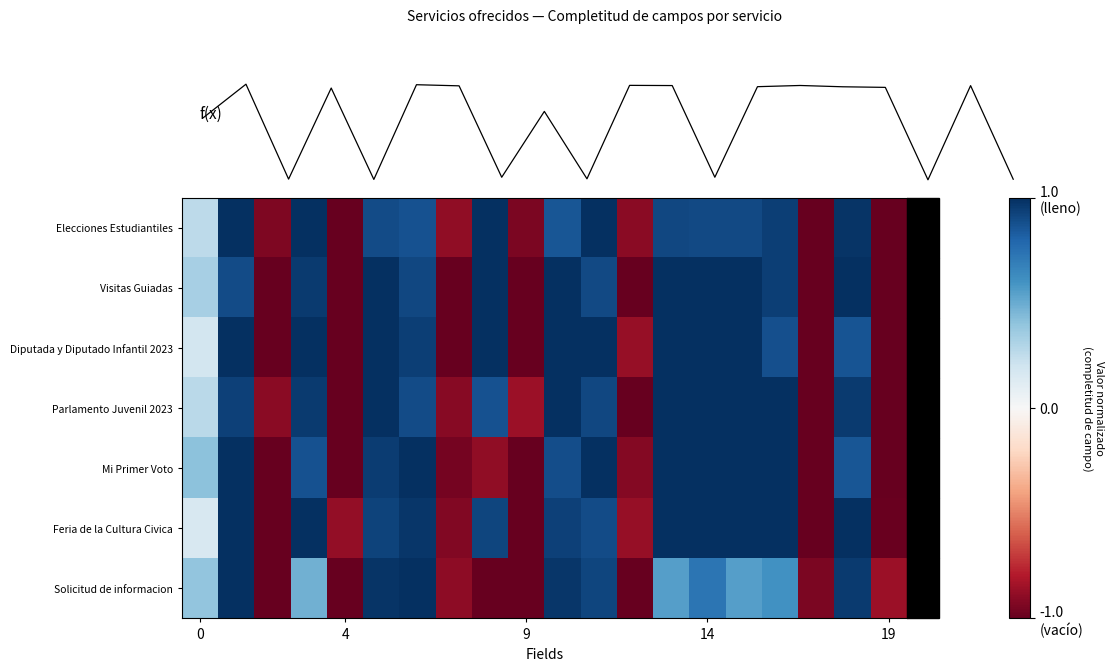

What is the minimum value for Visitas Guiadas?

-1.0